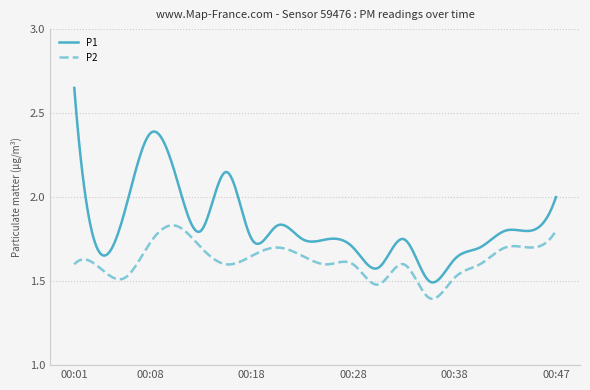

List the series in order of their peak value, lowest first.

P2, P1